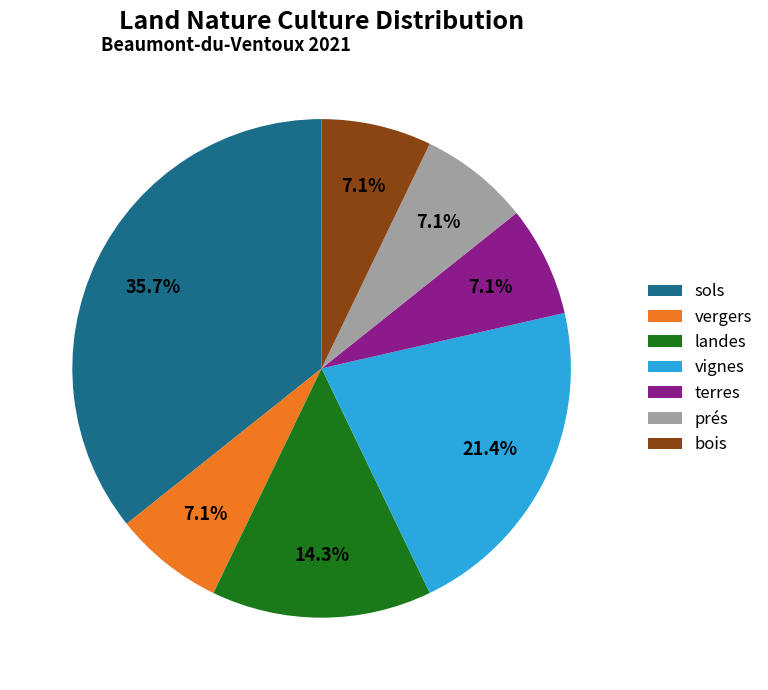

Is bois the majority of the pie?

No